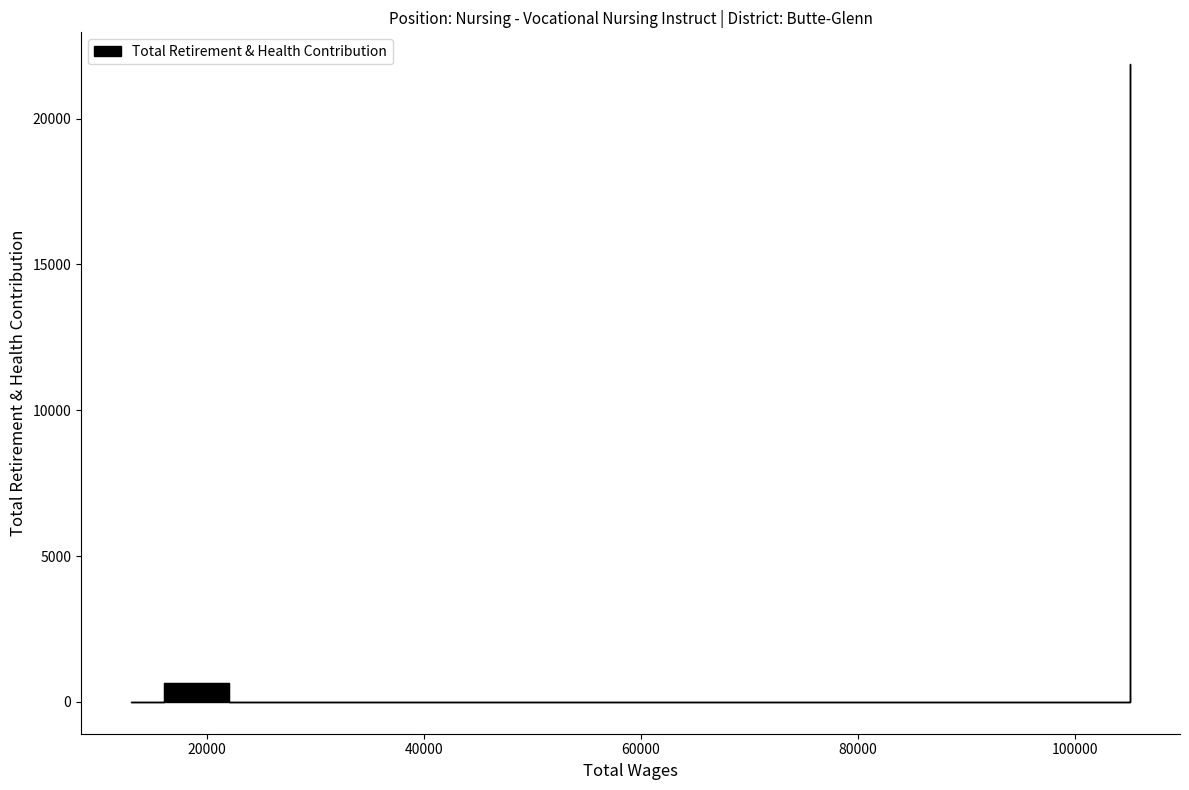

At which label does the data first exceed 641?

105114.0